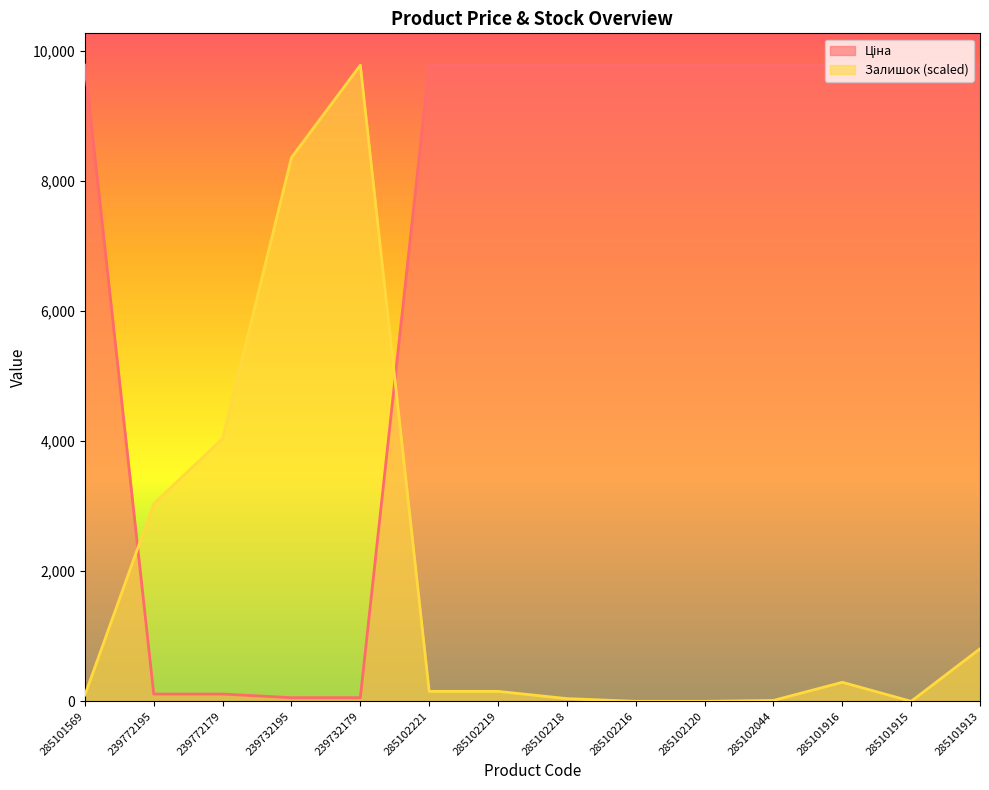

What is the label of the 1st point from the right?

285101913